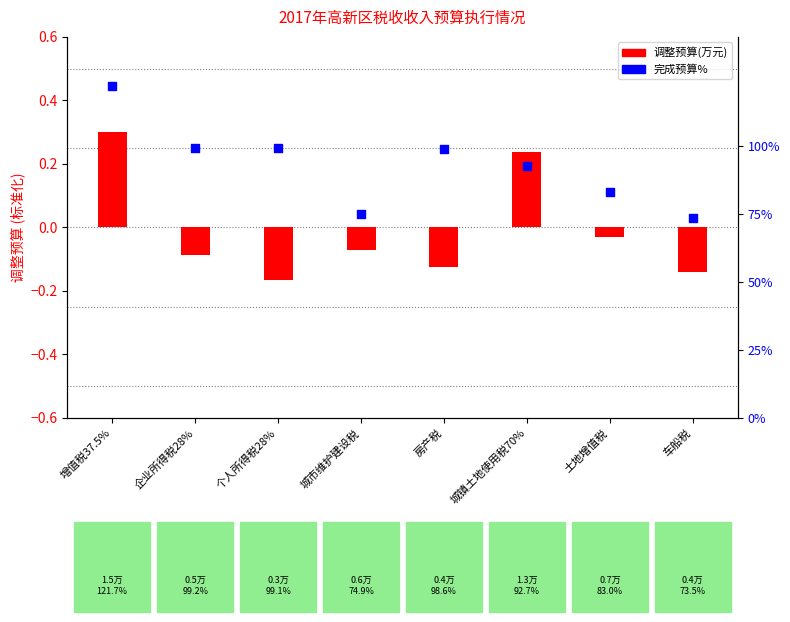

At how many categories does at least one series exceed 0?

8